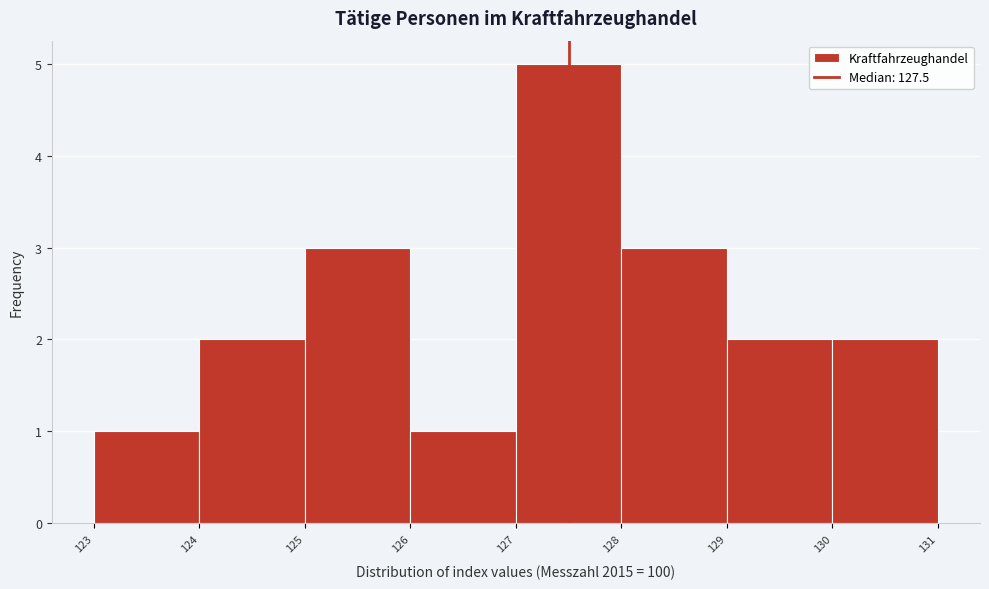

Reading left to right, list every bar in this chart as the range it spans on the x-axis followed by its height. The values are not printed on the chart, so give them approximately, as read against the axis.

123 to 124: 1
124 to 125: 2
125 to 126: 3
126 to 127: 1
127 to 128: 5
128 to 129: 3
129 to 130: 2
130 to 131: 2